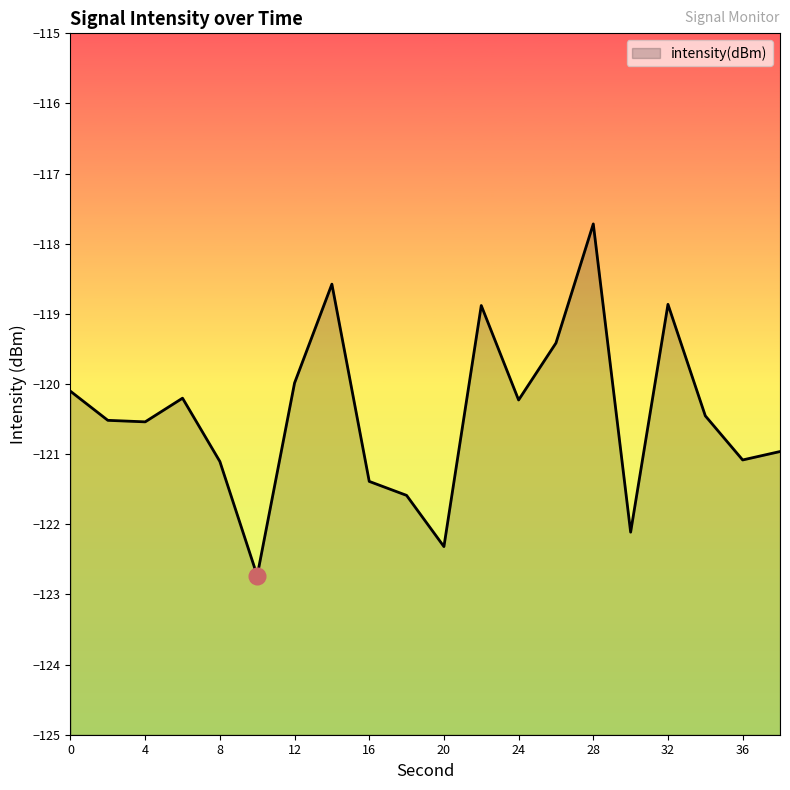

Reading left to right, list all the values displayed in this chart.

-120.1	-120.5	-120.5	-120.2	-121.1	-122.7	-120.0	-118.6	-121.4	-121.6	-122.3	-118.9	-120.2	-119.4	-117.7	-122.1	-118.9	-120.5	-121.1	-121.0